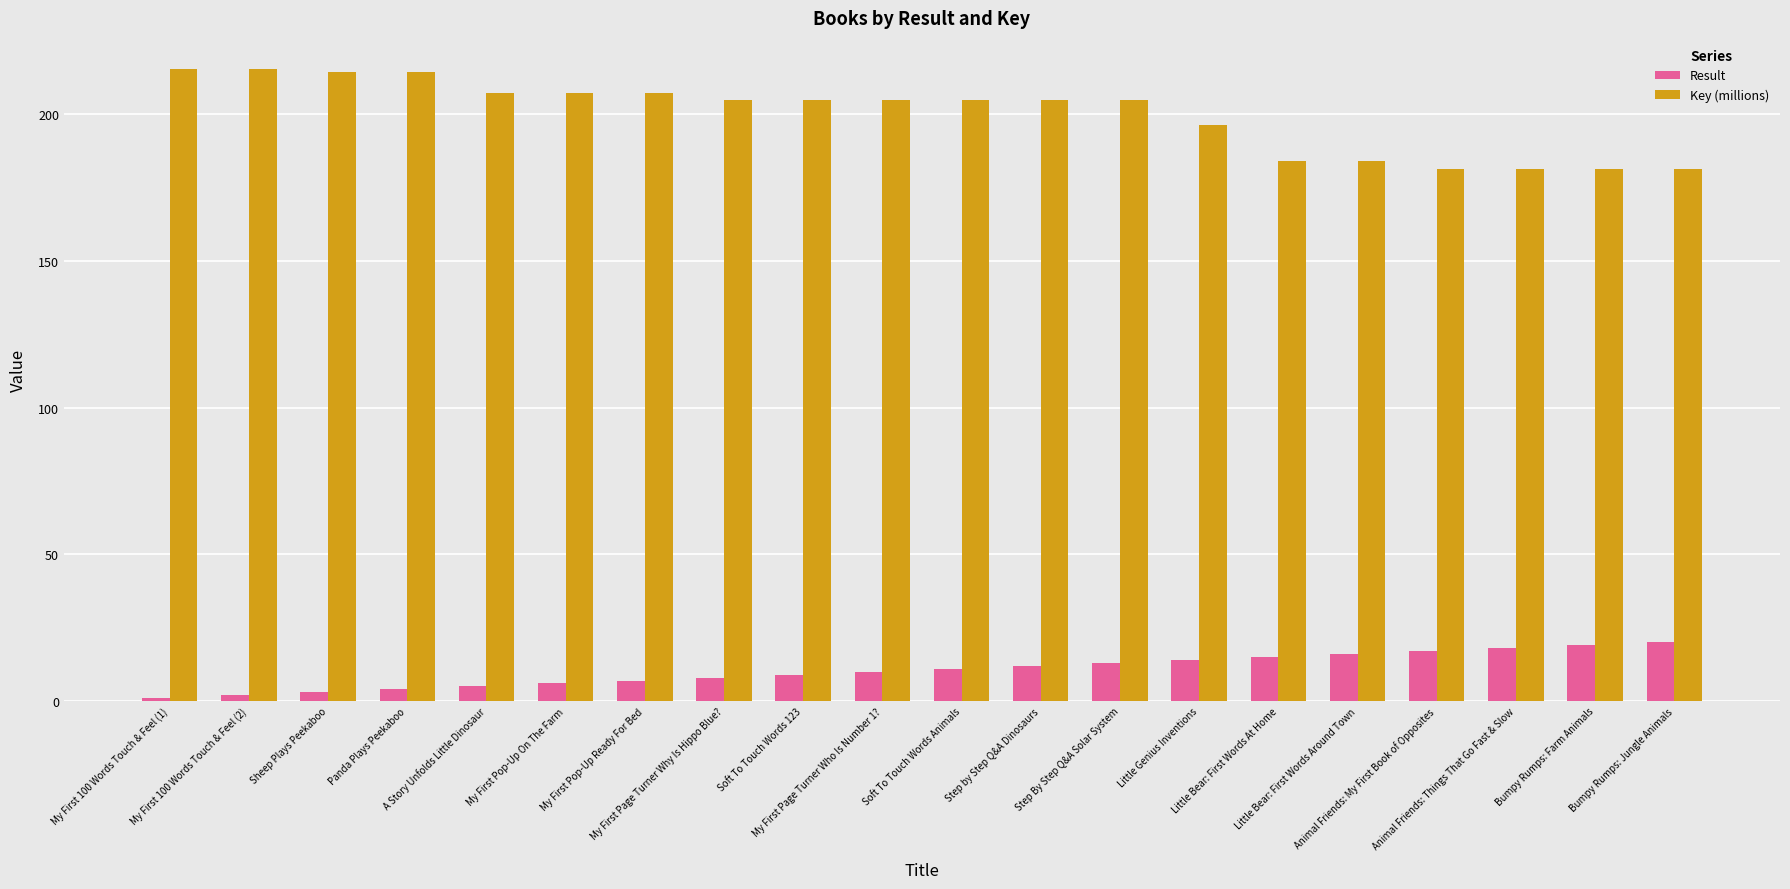

Which series has the widest spread of values?

Key (millions)